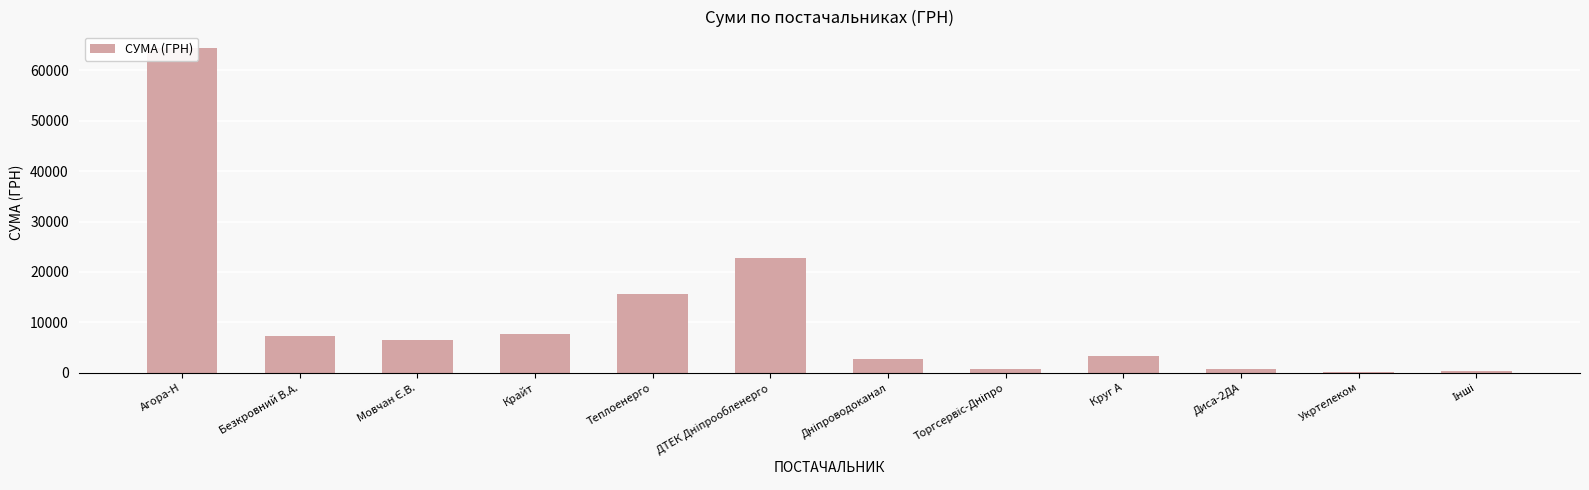

Which label corresponds to the smallest value in the chart?

Укртелеком